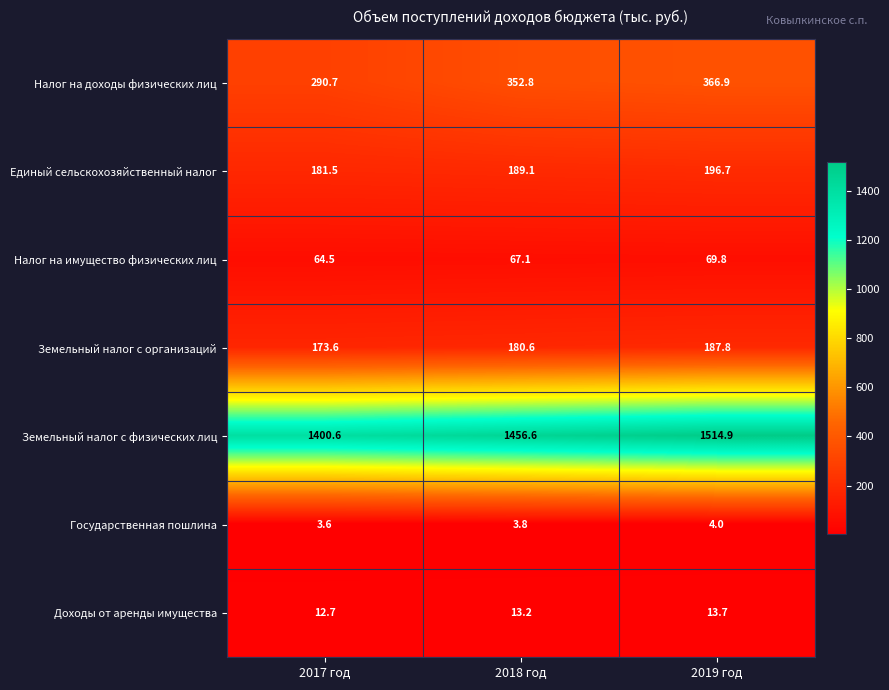

Which series has the largest range (max minus min)?

Земельный налог с физических лиц